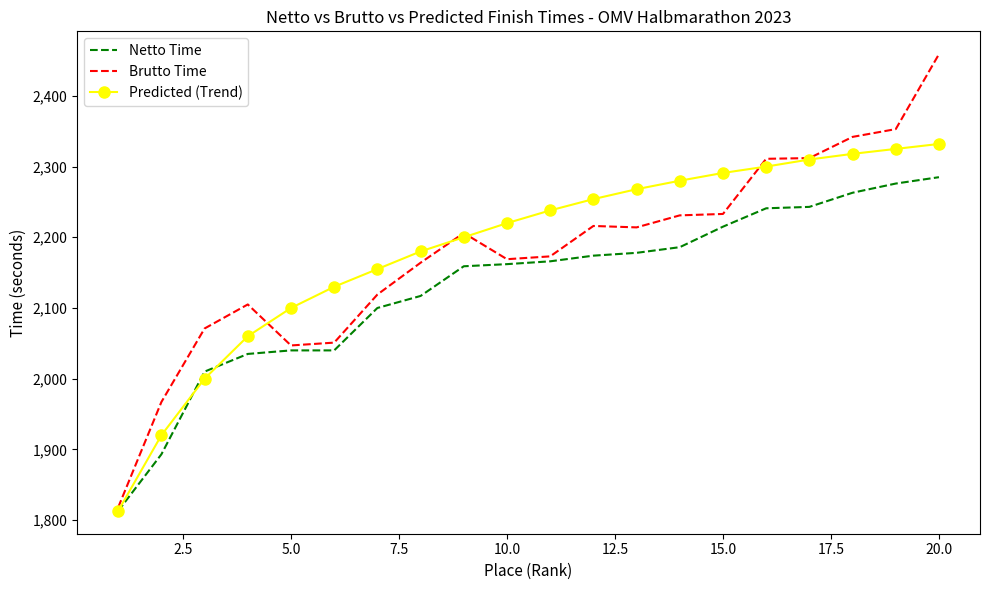

List the series in order of their peak value, highest first.

Brutto Time, Predicted (Trend), Netto Time